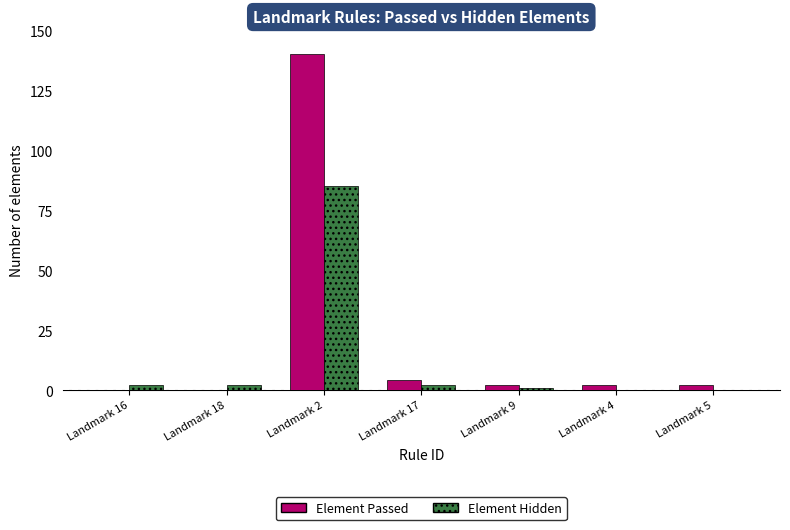

What is the sum of all Element Hidden values?

92